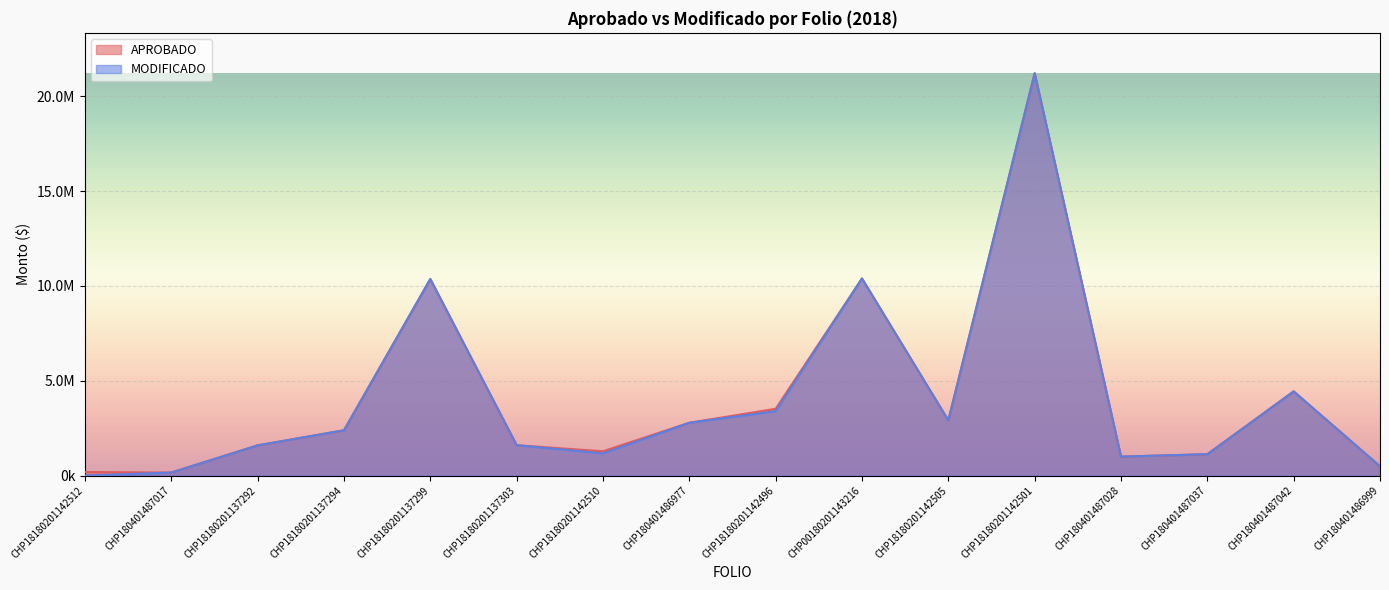

Which series has the largest total across all categories?

APROBADO